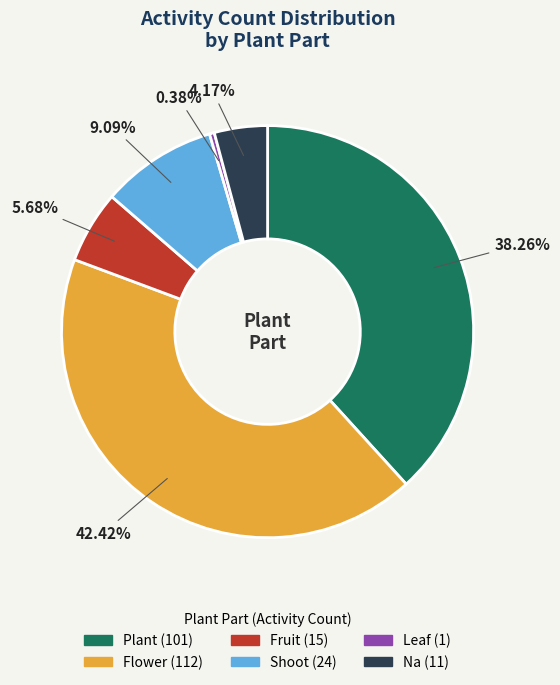

What is the ratio of the value at Plant to the value at Leaf?

101.0